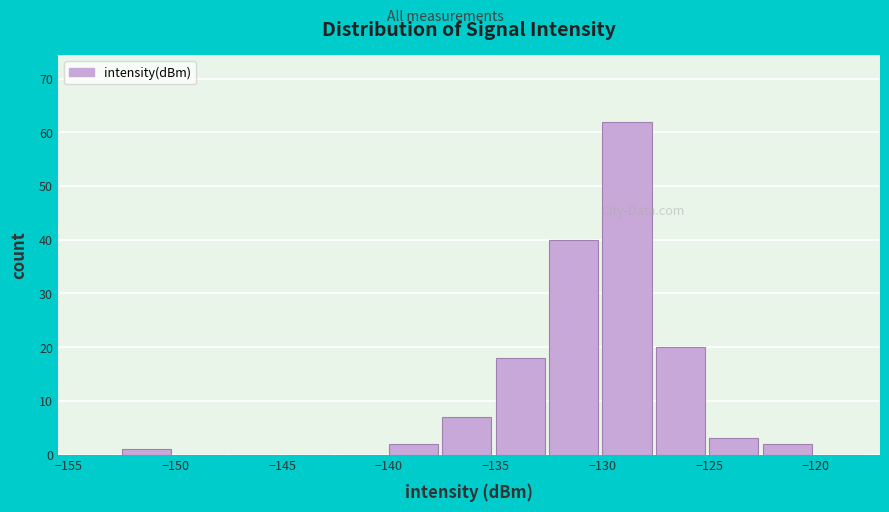

Which range on the x-axis has the tallest bar?

-130.0 to -127.5